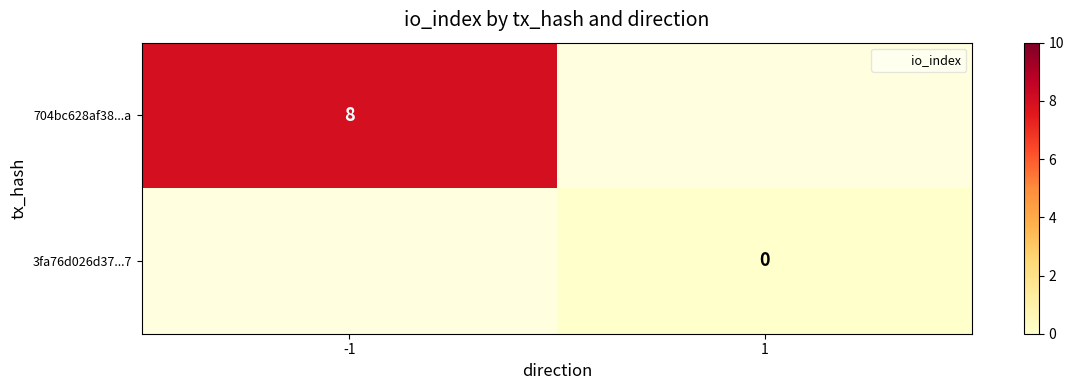

Is the value of 704bc628af38...a at -1 greater than the value of 3fa76d026d37...7 at 1?

Yes